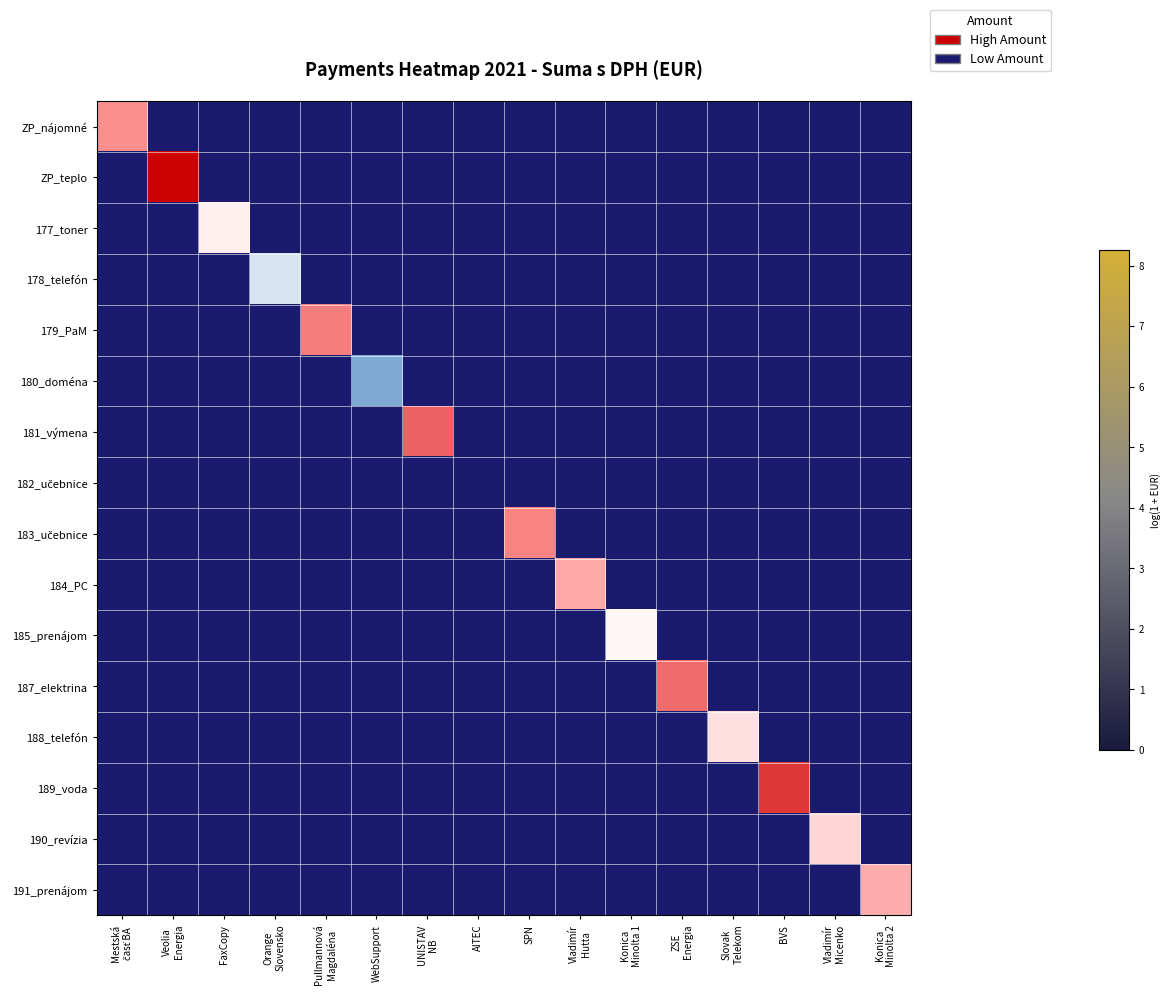

What is the total value across all series at Konica
Minolta 1?

4.3